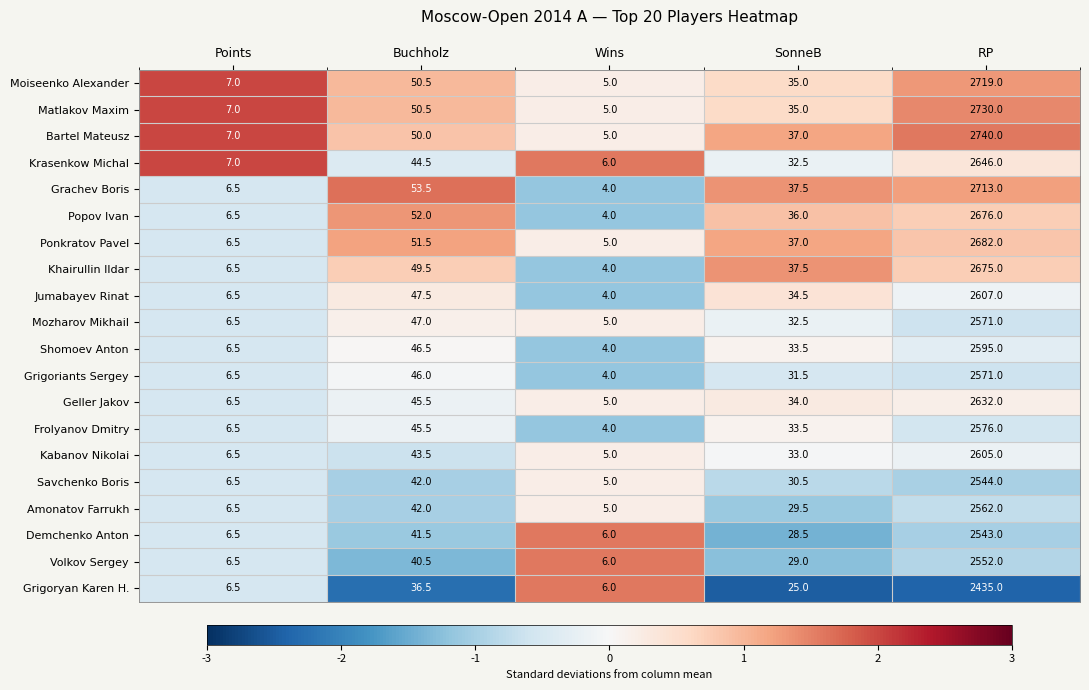

Which series has the largest total across all categories?

Bartel Mateusz